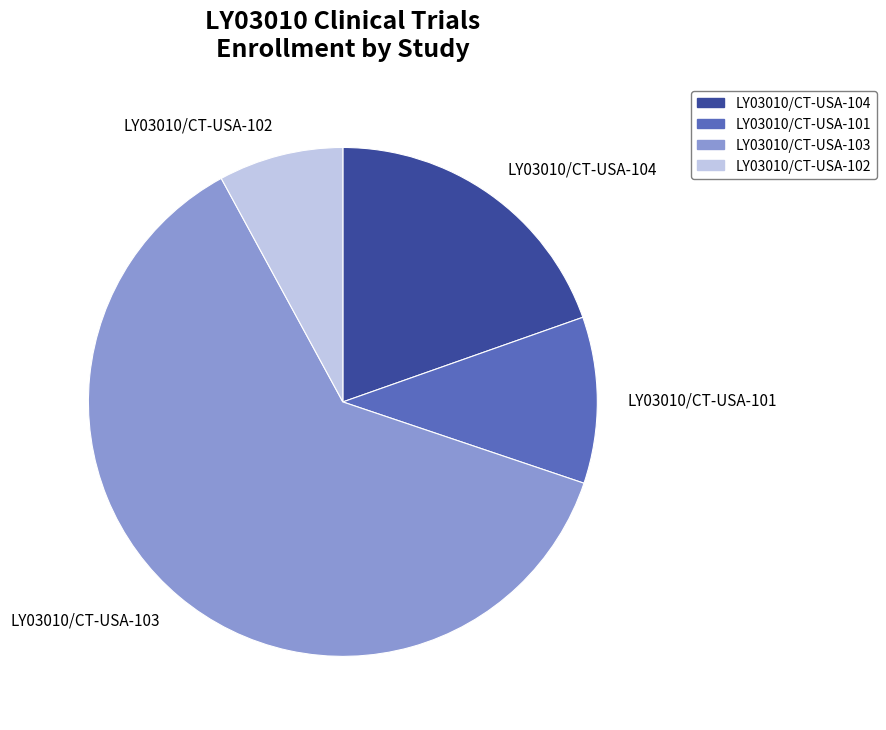

True or false: LY03010/CT-USA-102 accounts for 19% of the total.

False